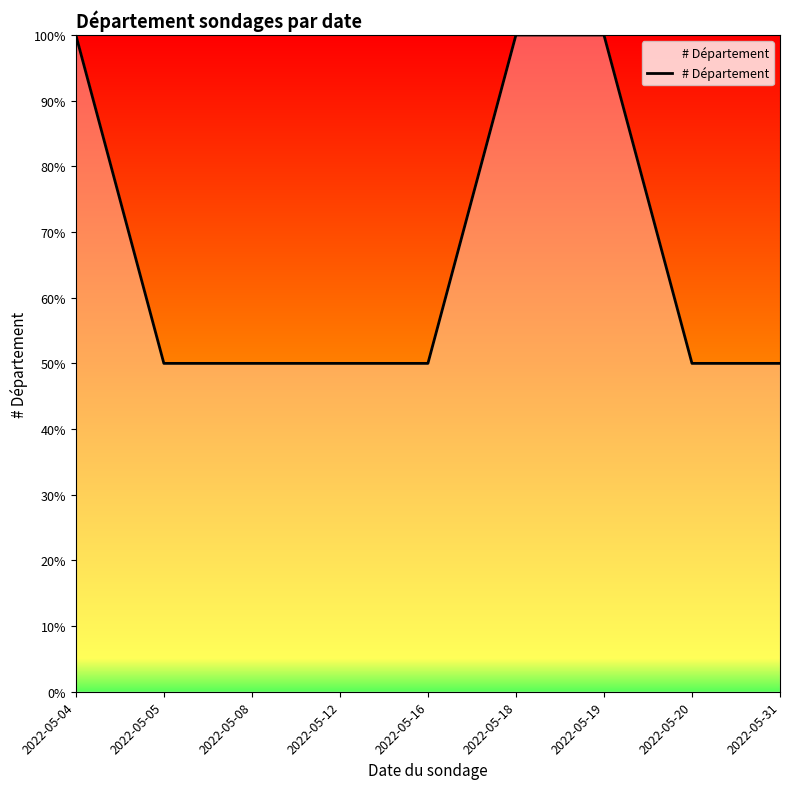

What is the difference between the maximum and minimum values?

50